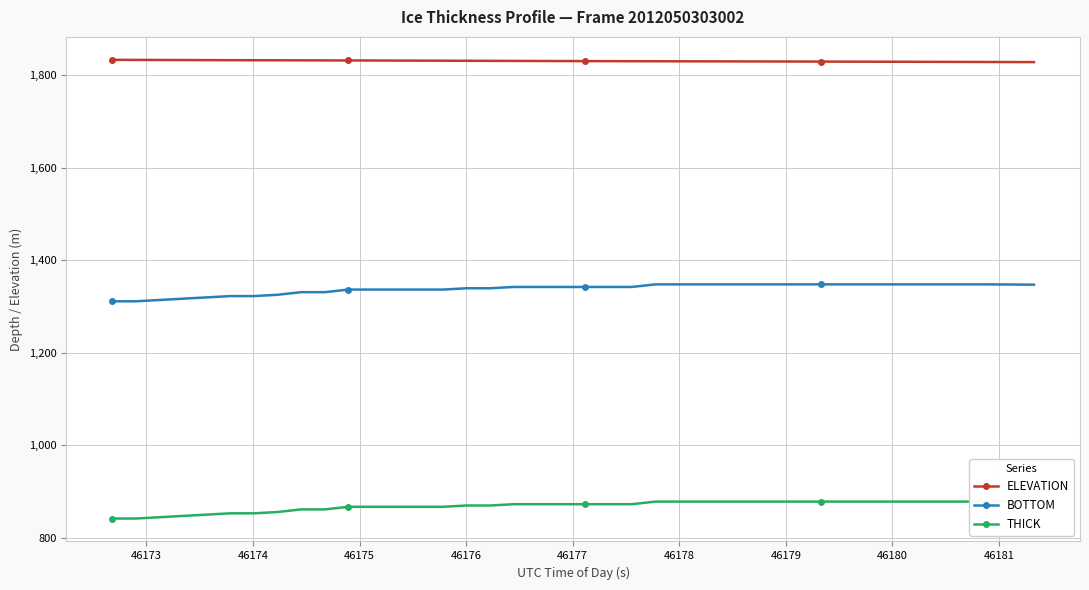

Reading right to left, transcribe all the data shown in this chart.

ELEVATION: 1828.8	1829.0	1829.1	1829.3	1829.4	1829.5	1829.6	1829.8	1829.9	1830.0	1830.1	1830.2	1830.3	1830.4	1830.5	1830.6	1830.7	1830.8	1830.9	1831.0	1831.1	1831.3	1831.4	1831.6	1831.7	1831.9	1832.0	1832.2	1832.3	1832.4	1832.5	1832.7	1832.8	1832.9	1833.0	1833.2	1833.3	1833.5	1833.6	1833.8
BOTTOM: 1347.5	1347.9	1348.2	1348.2	1348.2	1348.2	1348.2	1348.2	1348.2	1348.2	1348.2	1348.2	1348.2	1348.2	1348.2	1348.2	1348.2	1342.5	1342.5	1342.5	1342.5	1342.5	1342.5	1339.7	1339.7	1336.9	1336.9	1336.9	1336.9	1336.9	1331.3	1331.3	1325.7	1322.8	1322.8	1320.0	1317.2	1314.4	1311.6	1311.6
THICK: 879.2	878.7	878.4	878.4	878.4	878.4	878.4	878.4	878.4	878.4	878.4	878.4	878.4	878.4	878.4	878.4	878.4	872.7	872.7	872.7	872.7	872.7	872.7	869.9	869.9	867.1	867.1	867.1	867.1	867.1	861.5	861.5	855.8	853.0	853.0	850.2	847.4	844.6	841.8	841.8